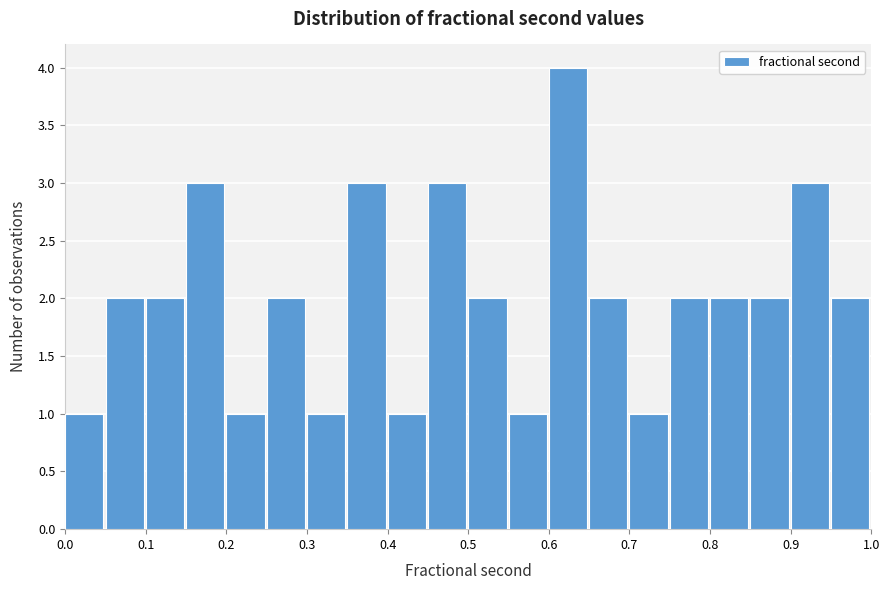

How tall is the bar that spans 0.75 to 0.80 on the x-axis? The values are not printed on the chart, so give them approximately, as read against the axis.

2